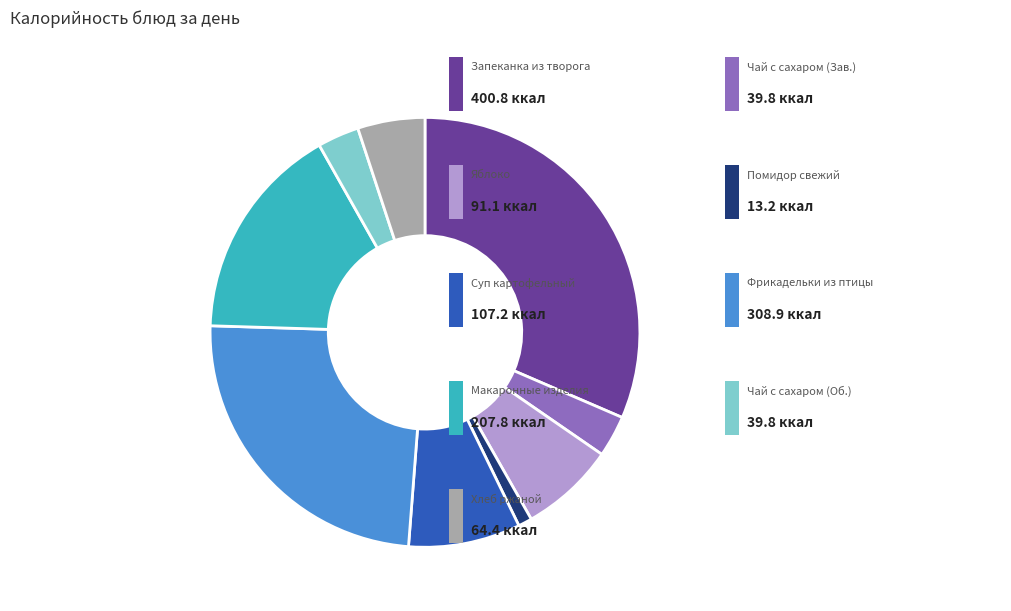

Is there any slice that represents more than half of the pie?

No